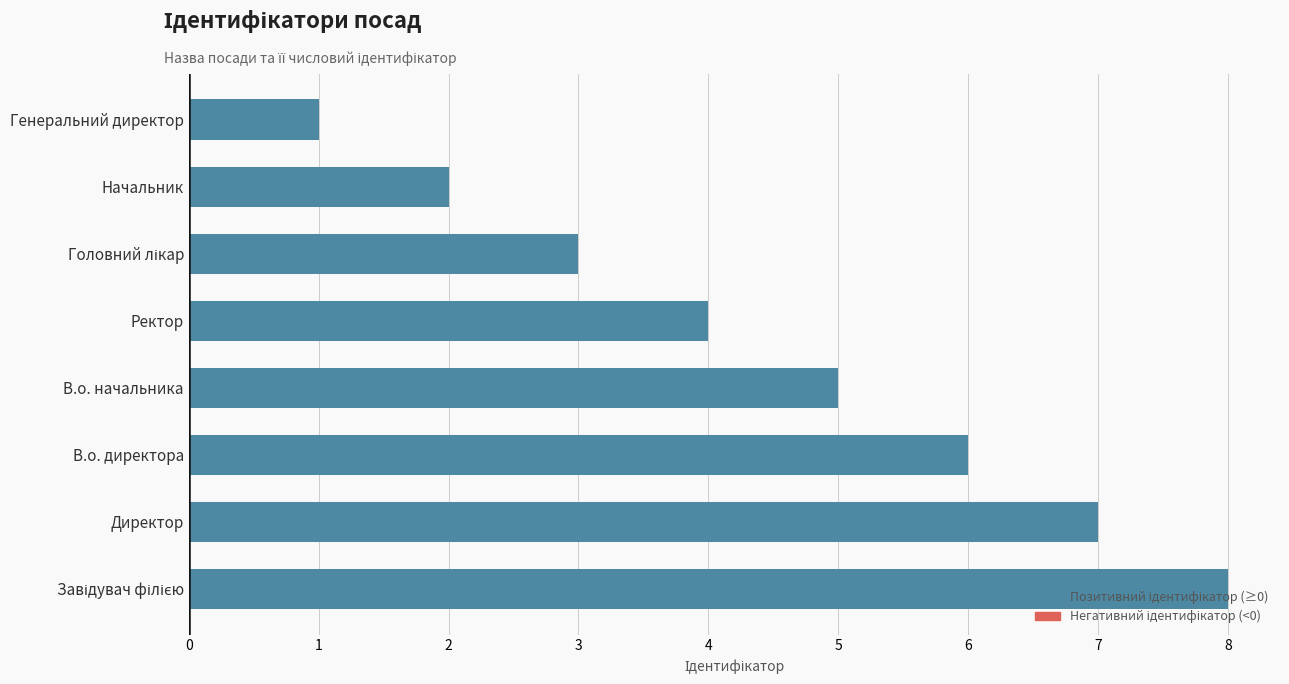

Which label corresponds to the smallest value in the chart?

Генеральний директор